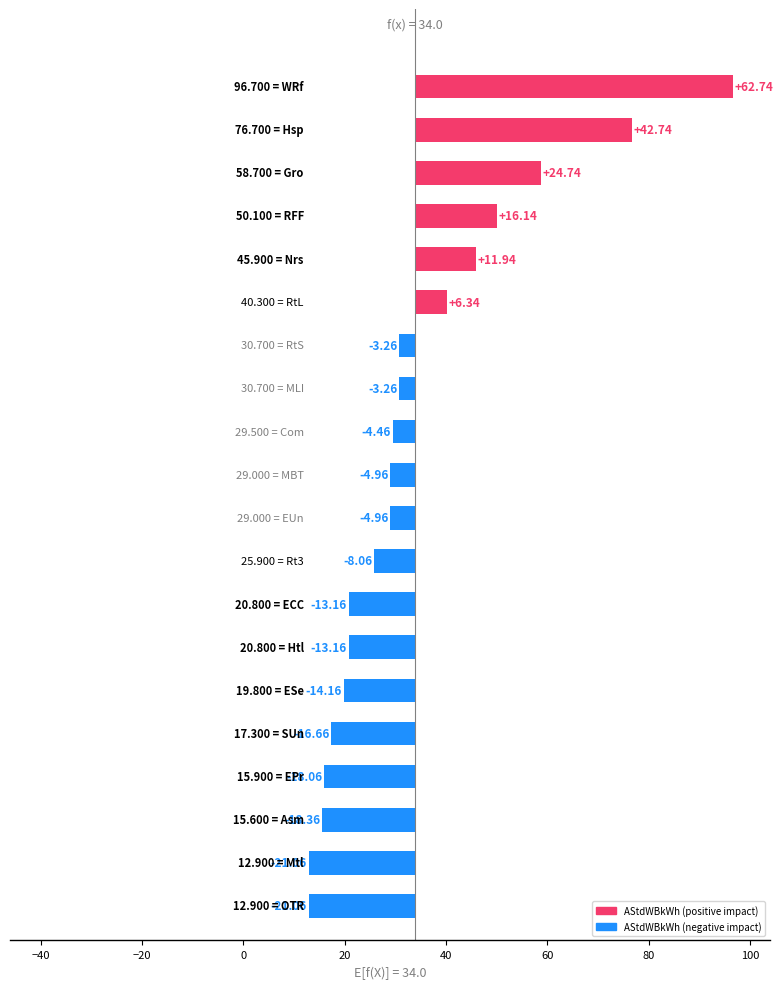

What is the sum of the values at 80 and −20?

-31.5